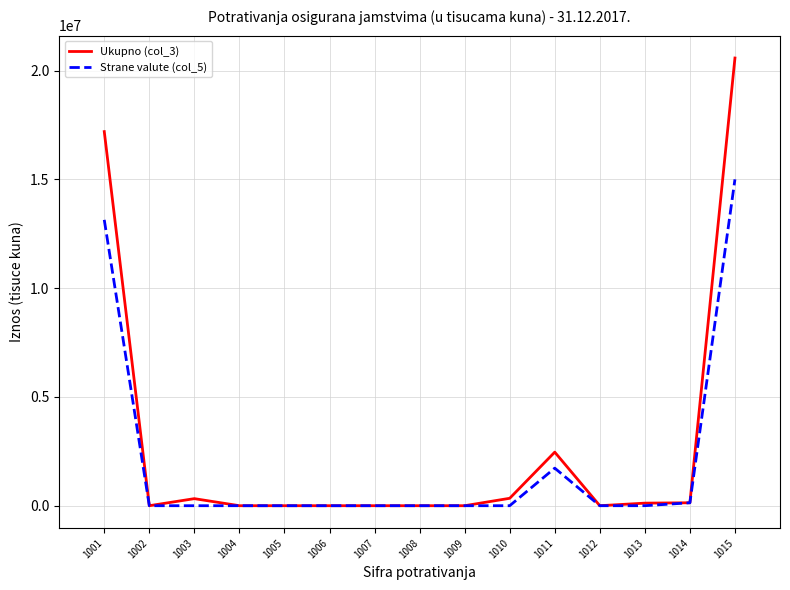

List the series in order of their peak value, highest first.

Ukupno (col_3), Strane valute (col_5)